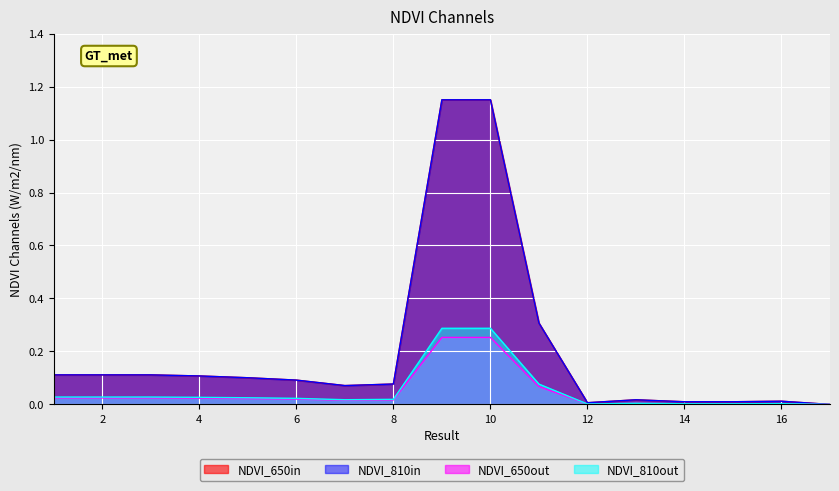

What is the difference between the highest and lowest values at 11?

0.2